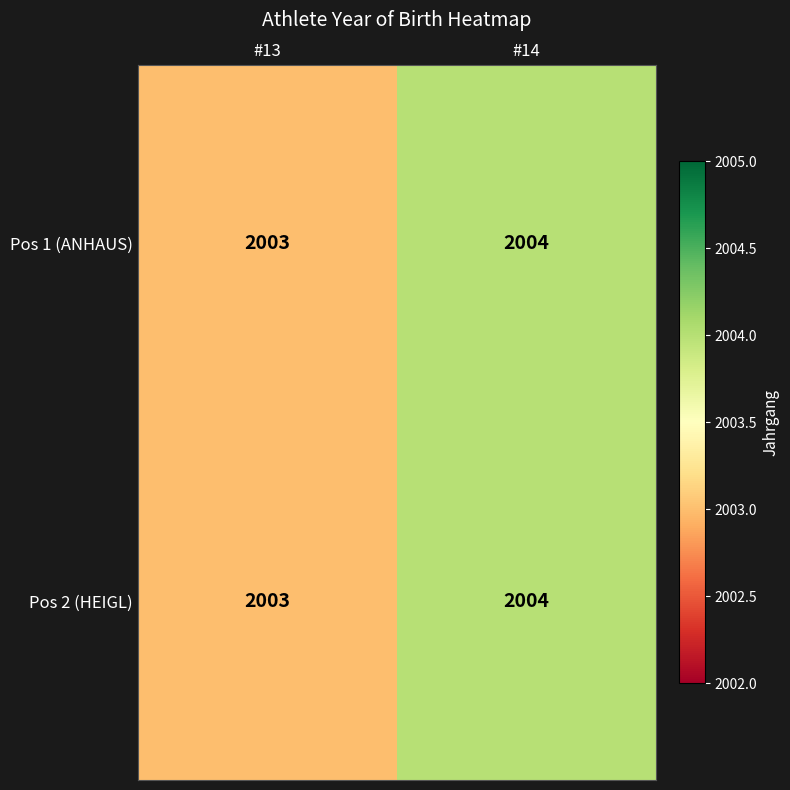

At which category is the sum across all series the highest?

#14